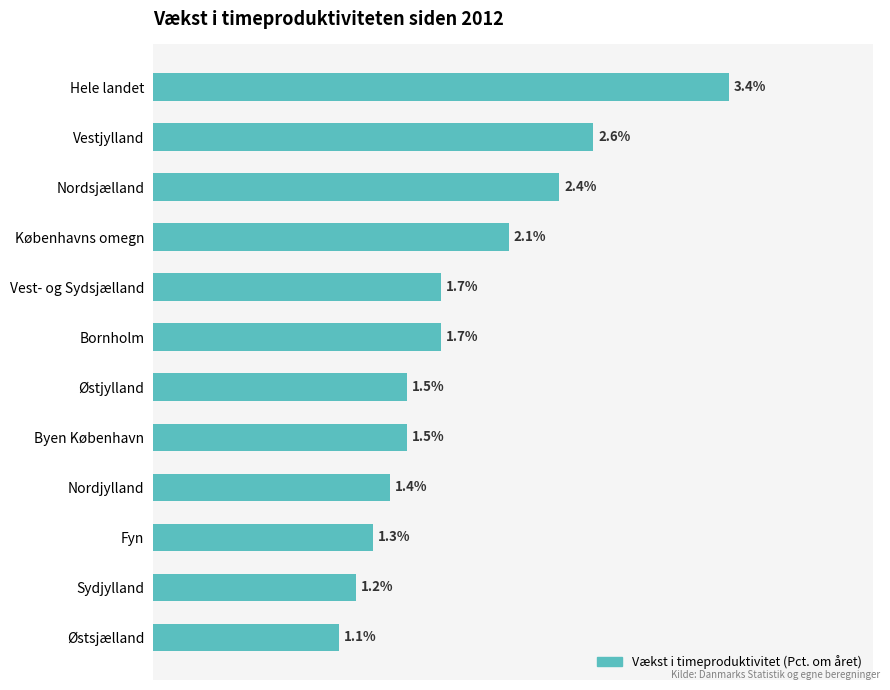

At which category does the chart reach its minimum across all series?

Østsjælland